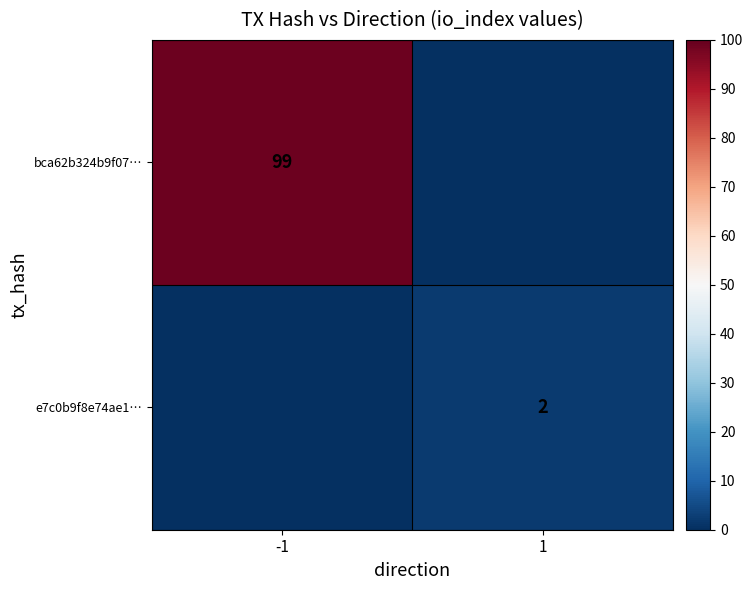

At which category is the sum across all series the highest?

-1